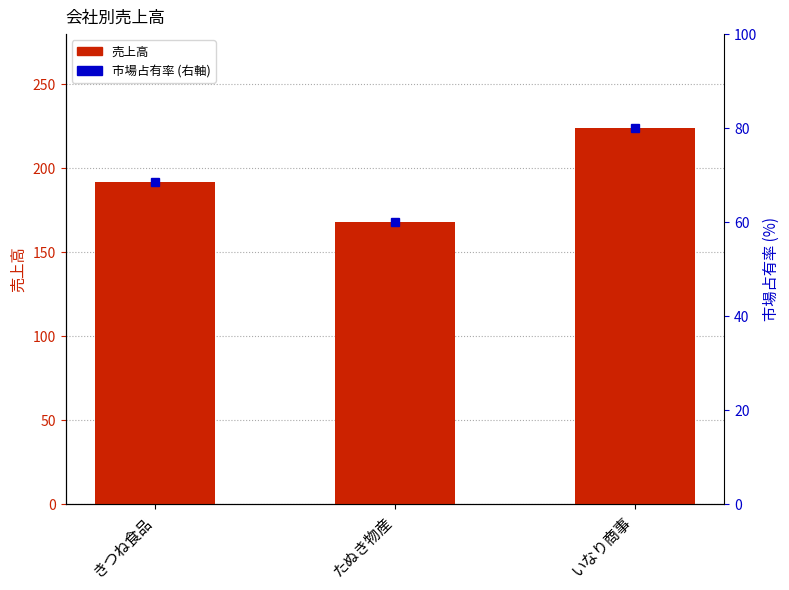

List the labels in order of value, largest first.

いなり商事, きつね食品, たぬき物産